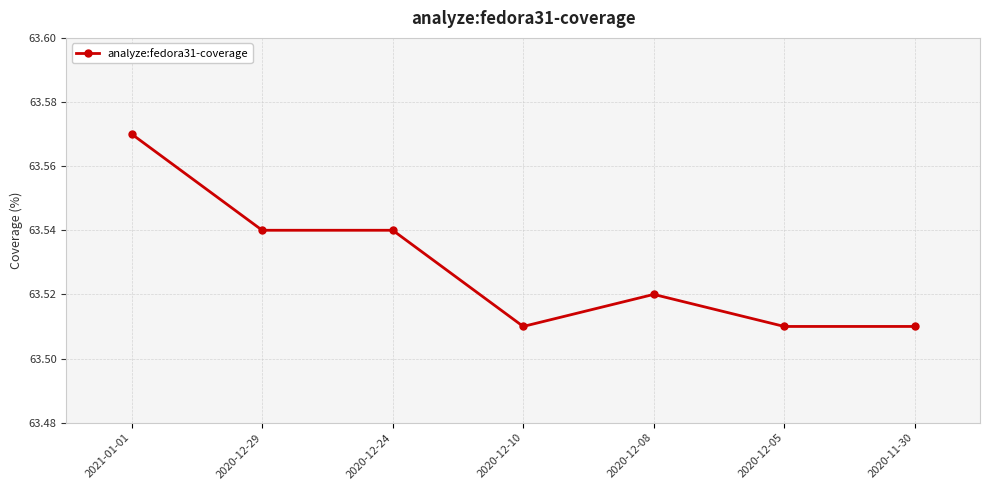

What is the sum of all values?

444.7